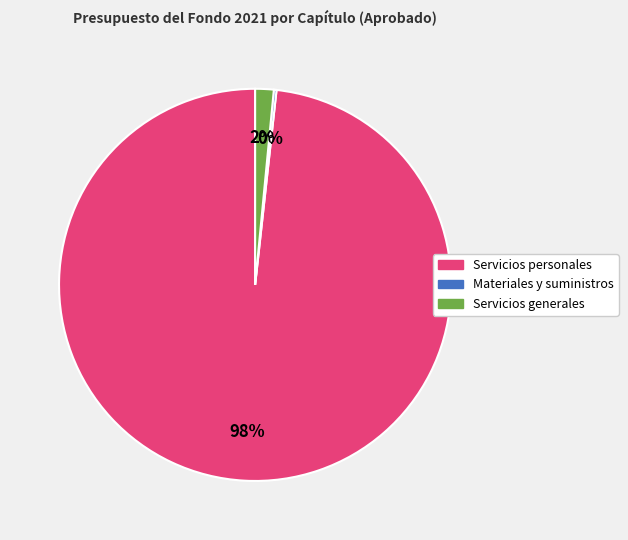

The Servicios personales slice represents 98% of the pie. True or false?

True